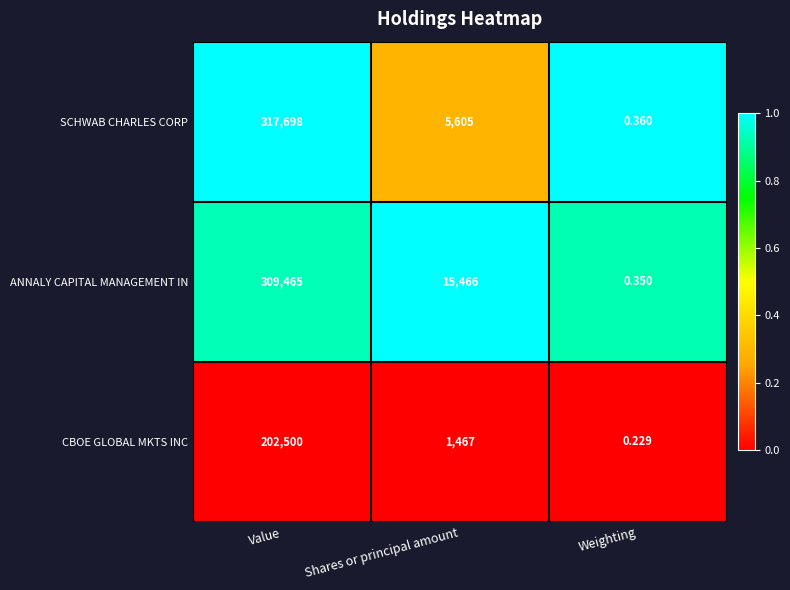

Which series has the widest spread of values?

SCHWAB CHARLES CORP